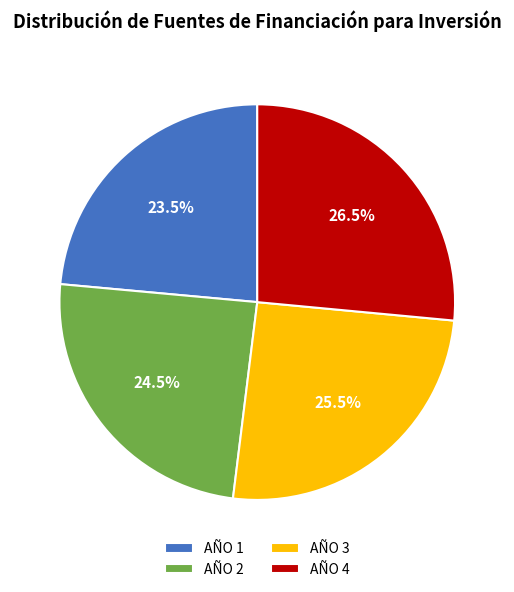

Count the number of slices in the pie.

4